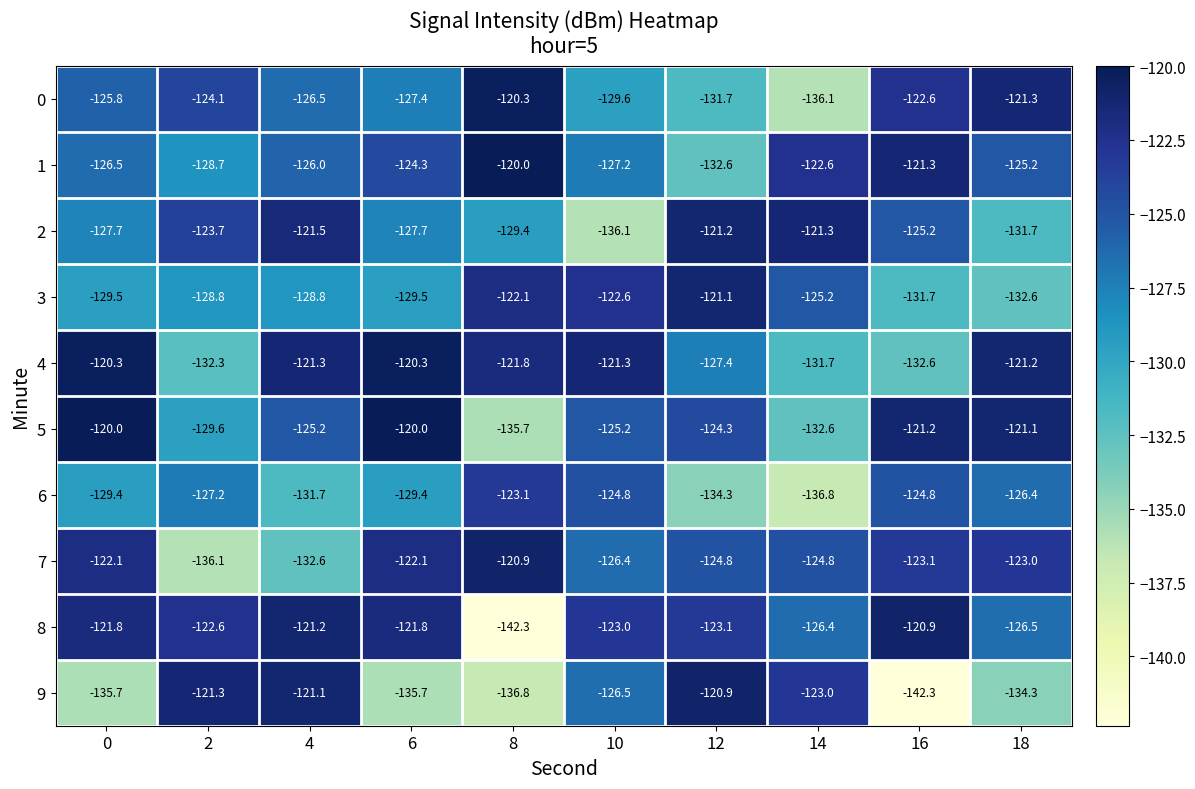

What is the minimum value shown in the chart?

-142.3